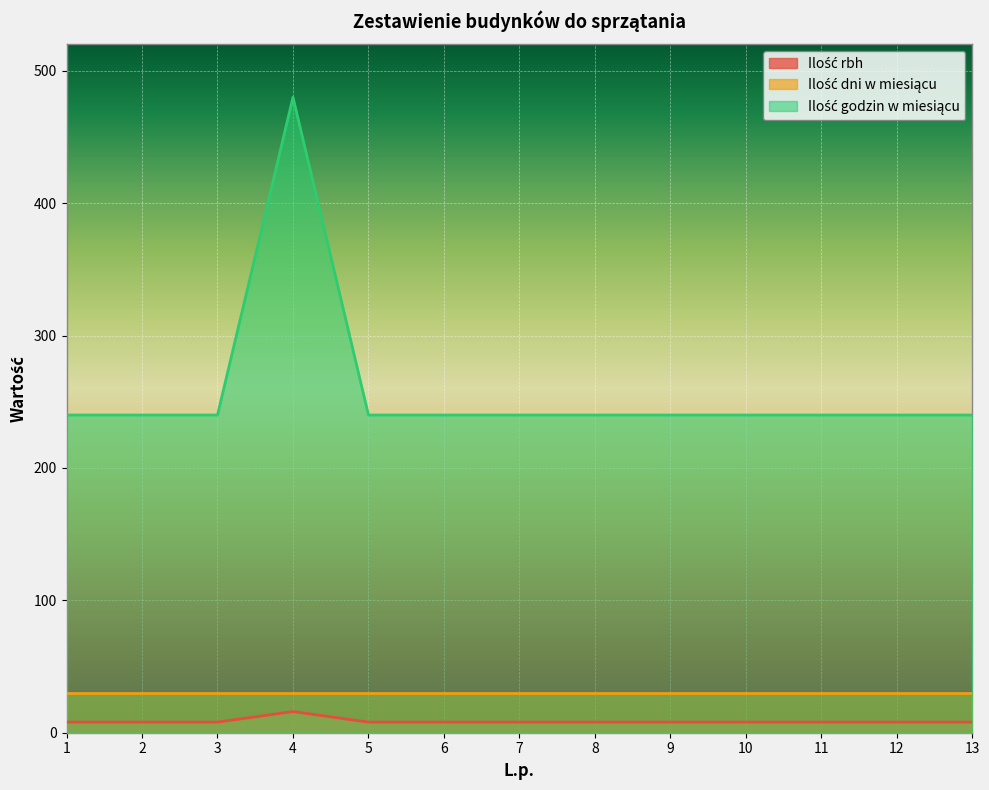

How many interior local peaks does the Ilość godzin w miesiącu series have?

1